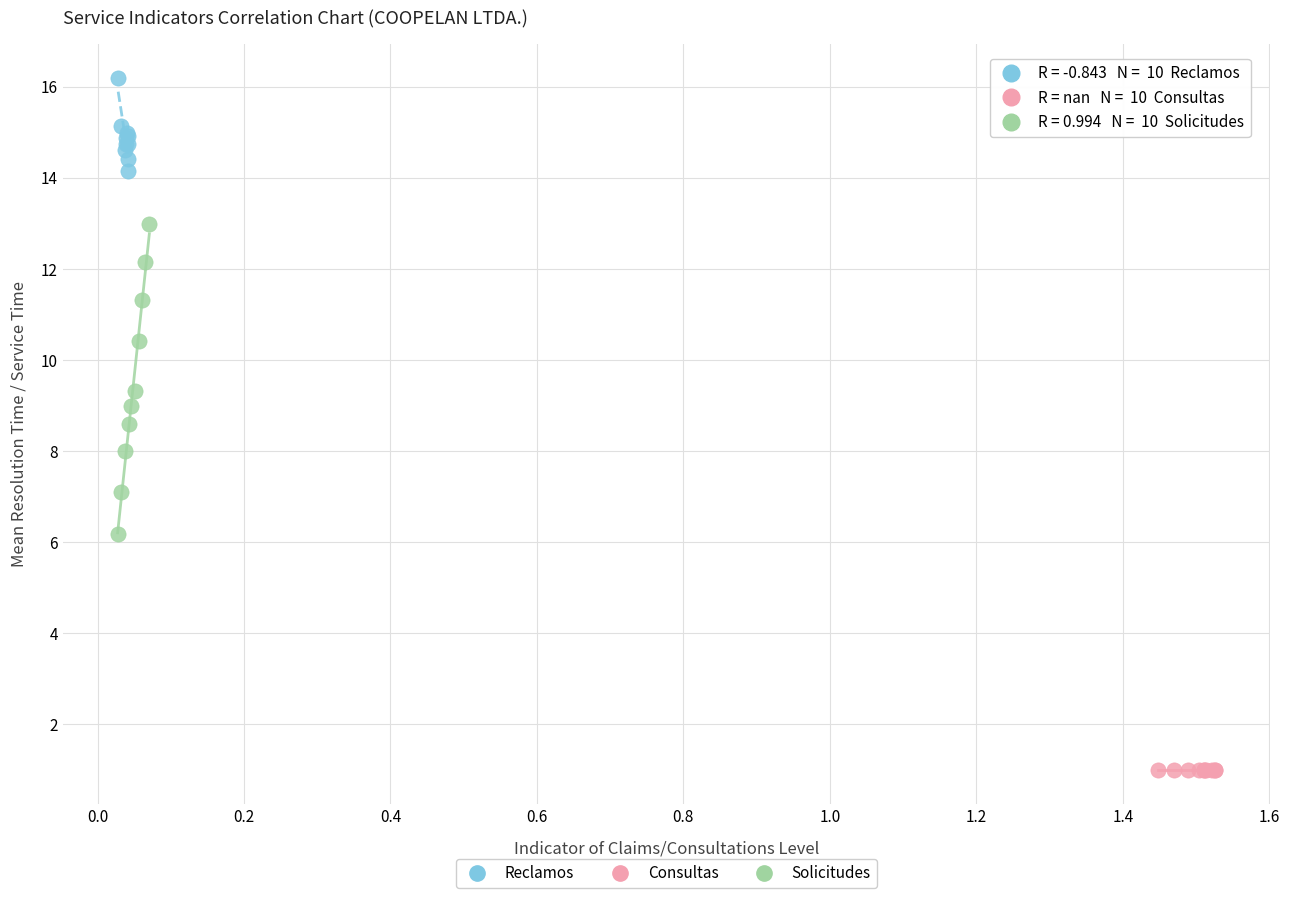

Which series reaches the minimum Y coordinate?

Consultas